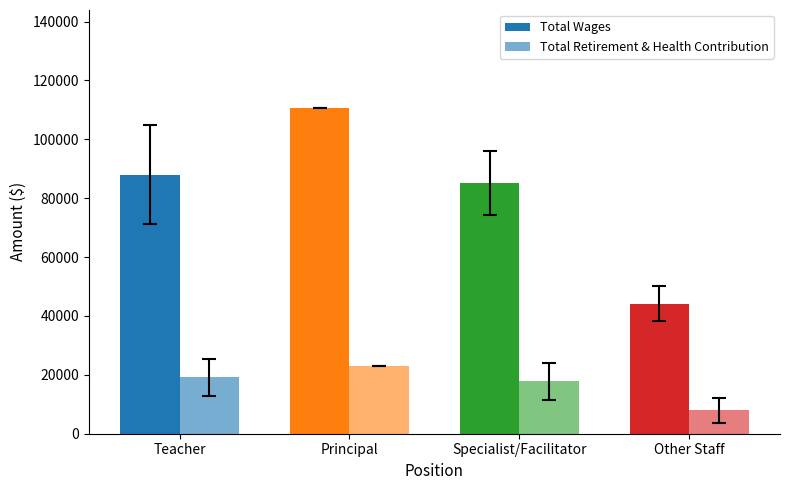

Where does the Total Wages series first go above 88018?

Teacher